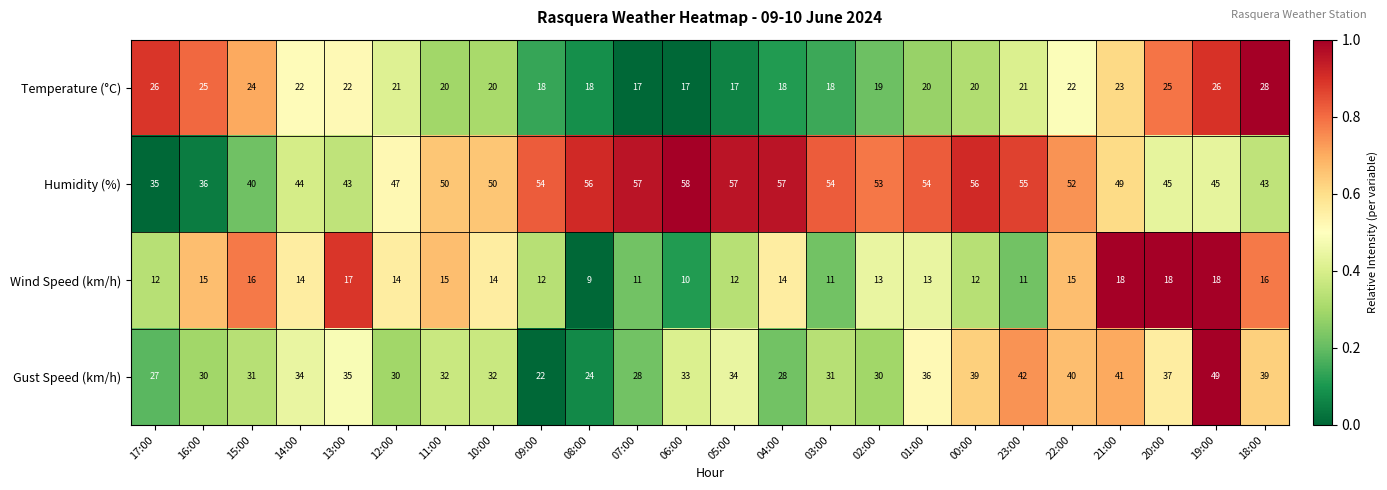

Rank the series by their maximum value, from highest to lowest.

Humidity (%), Gust Speed (km/h), Temperature (°C), Wind Speed (km/h)